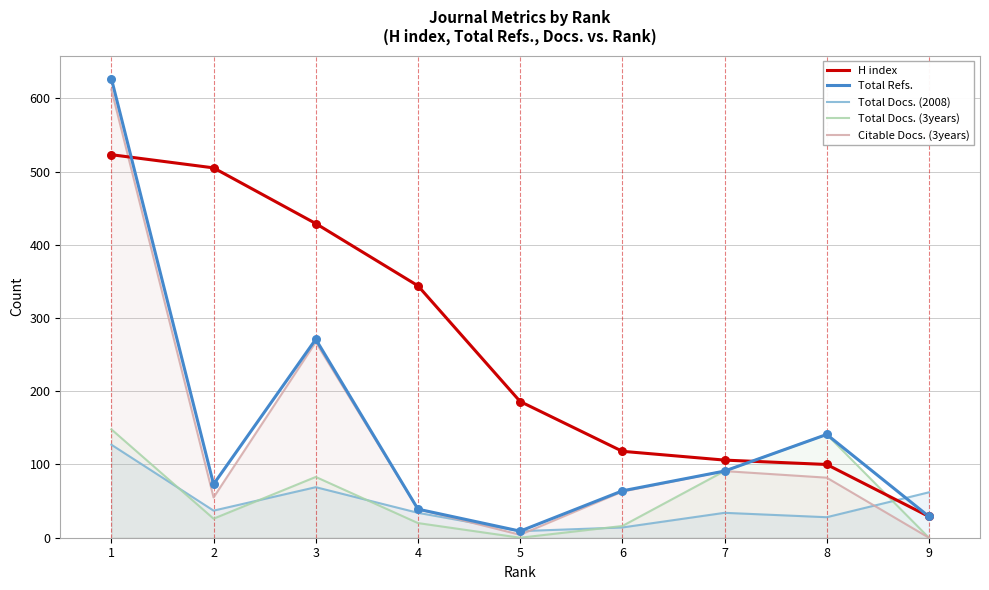

At which category is the sum across all series the highest?

1